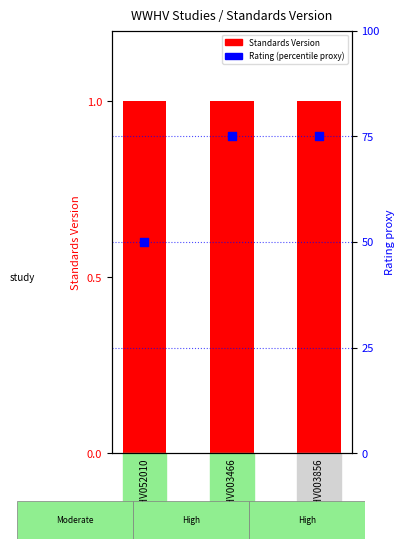

Which series reaches the maximum Y coordinate?

Rating (percentile proxy)